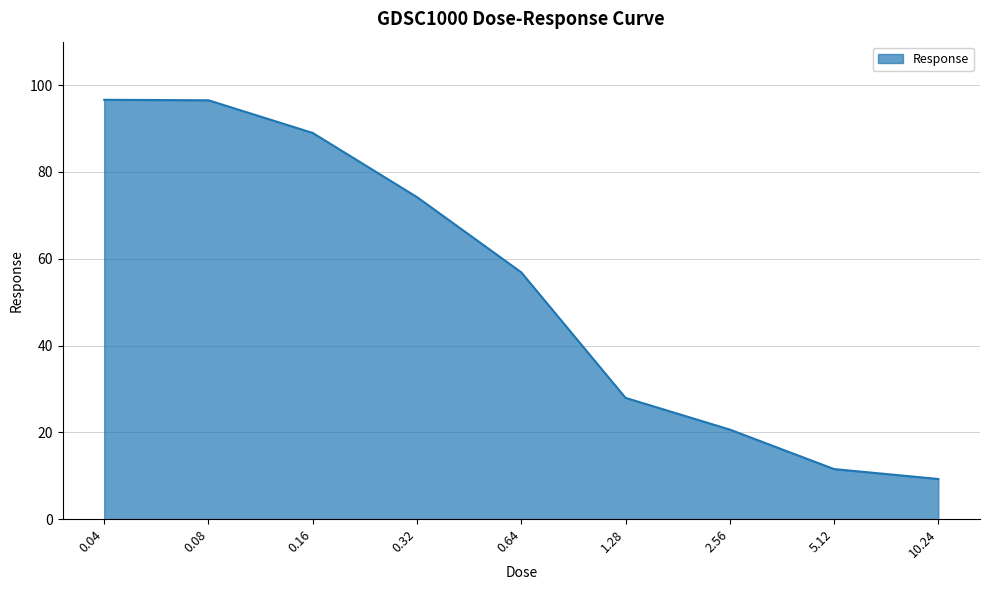

What is the change in value from 0.04 to 2.56?

-75.9